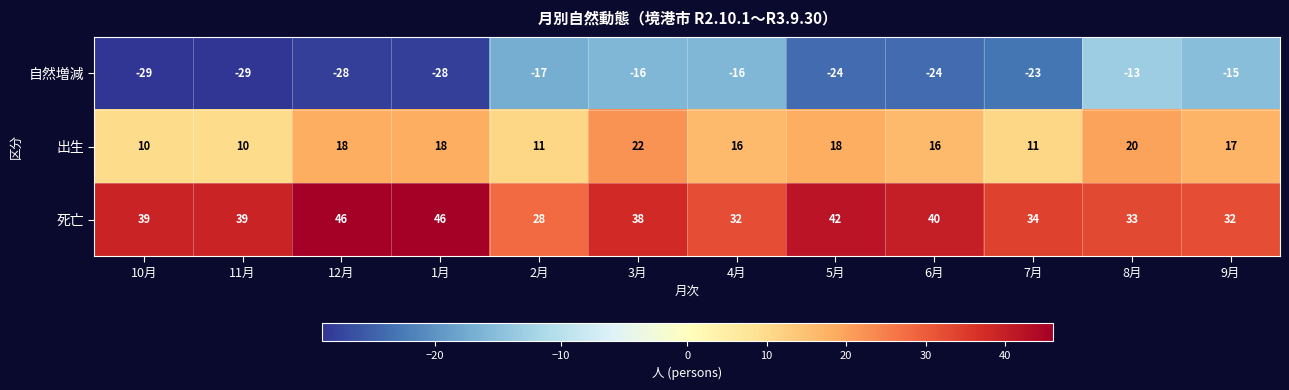

At 8月, list the series in order from largest to smallest.

死亡, 出生, 自然増減